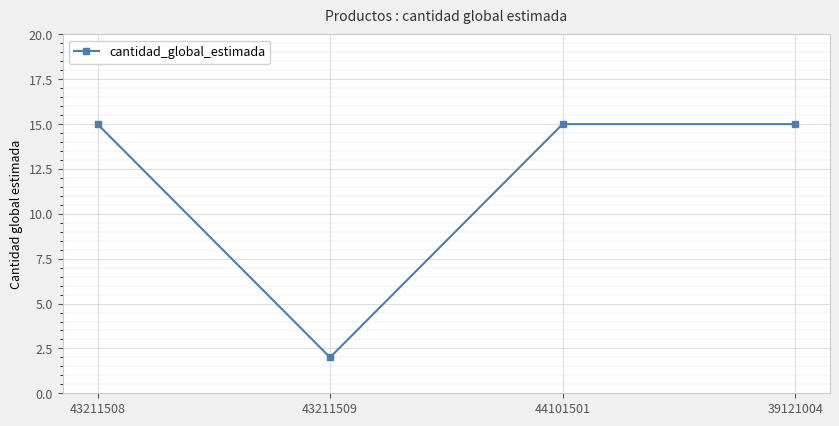

True or false: there are more than 2 points higher than both neighbors.

False